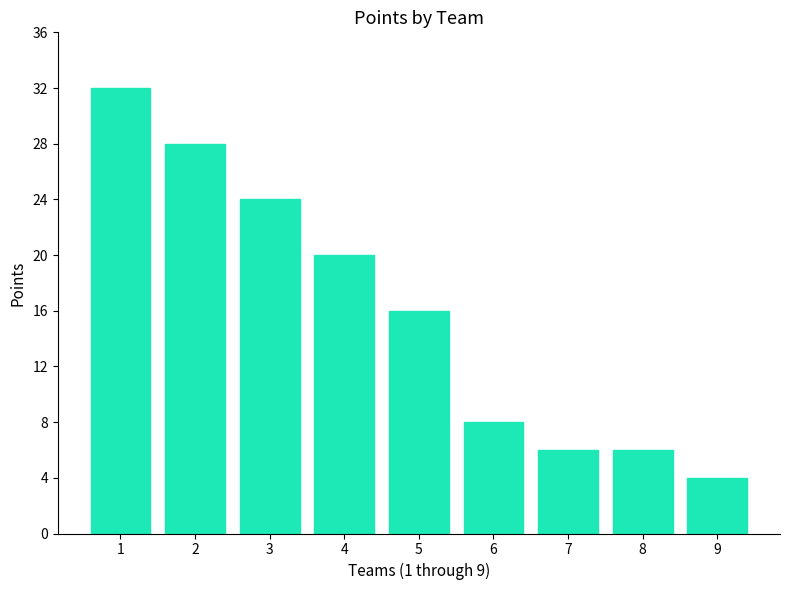

What is the difference between the values at 4 and 7?

14